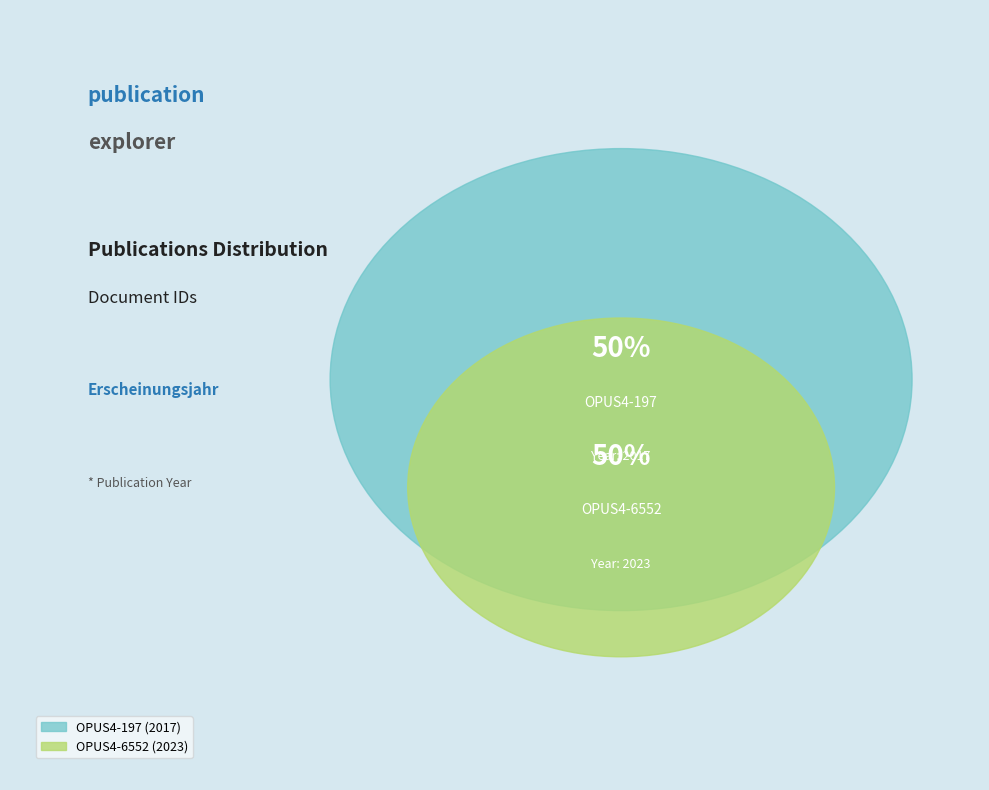

What percentage is the OPUS4-197 slice, to the nearest percent?

50%